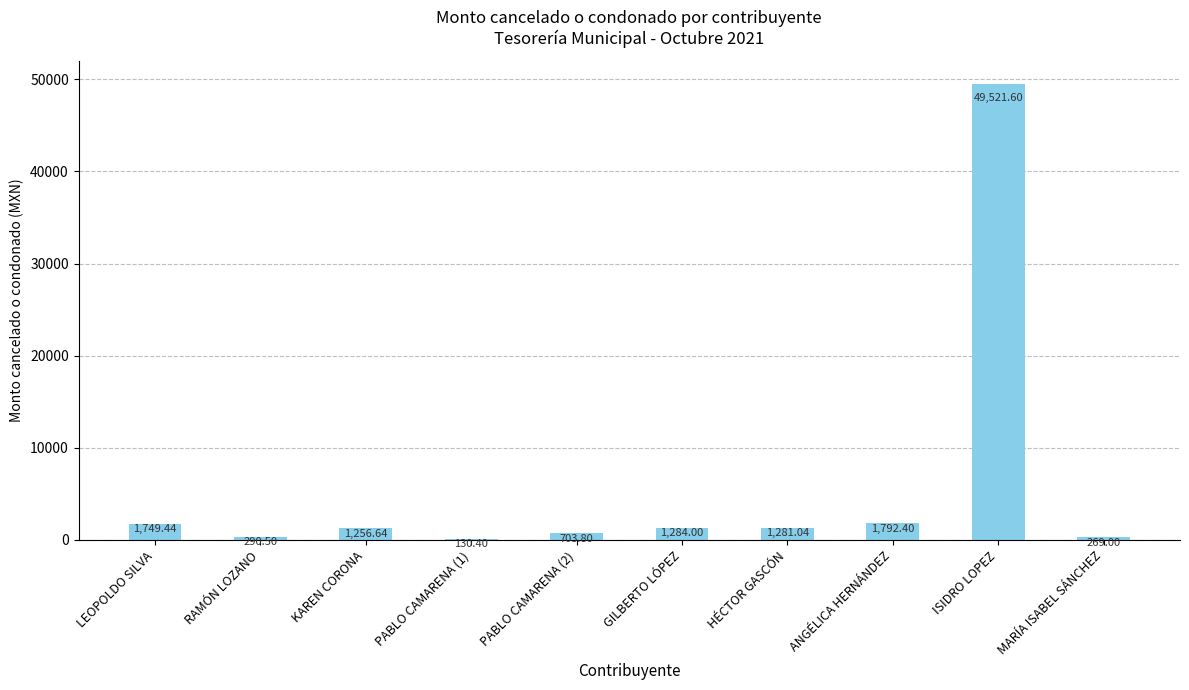

At which category does the chart reach its peak across all series?

ISIDRO LOPEZ